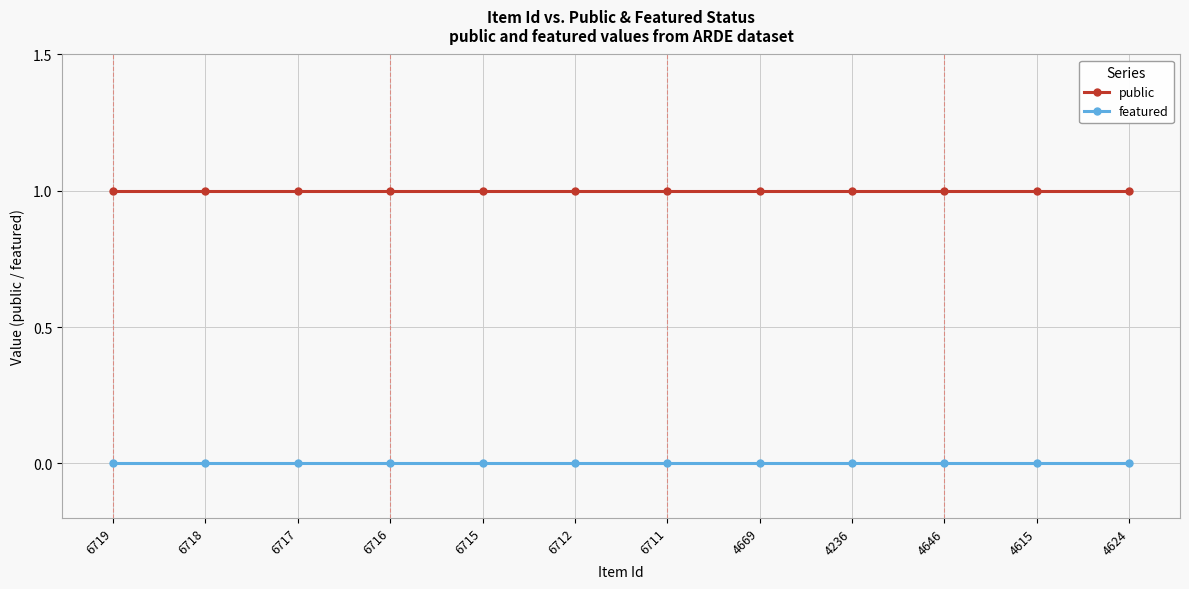

Is the value of public at 6716 greater than the value of featured at 6718?

Yes